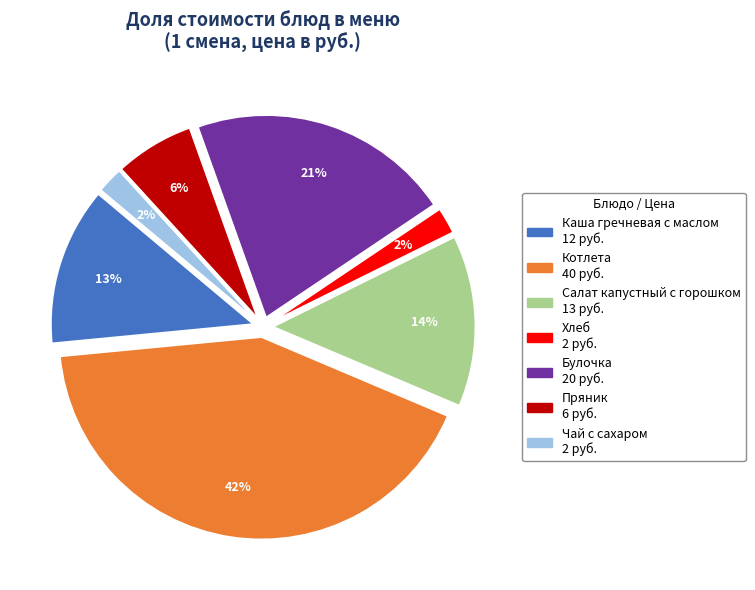

Do Чай с сахаром and Каша гречневая с маслом together represent more than half of the pie?

No